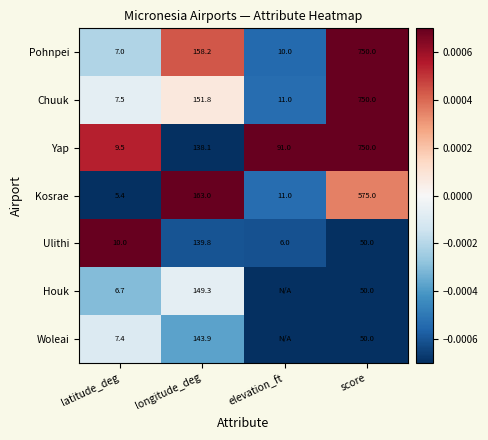

Is it true that Woleai equals -0.0 at longitude_deg?

False